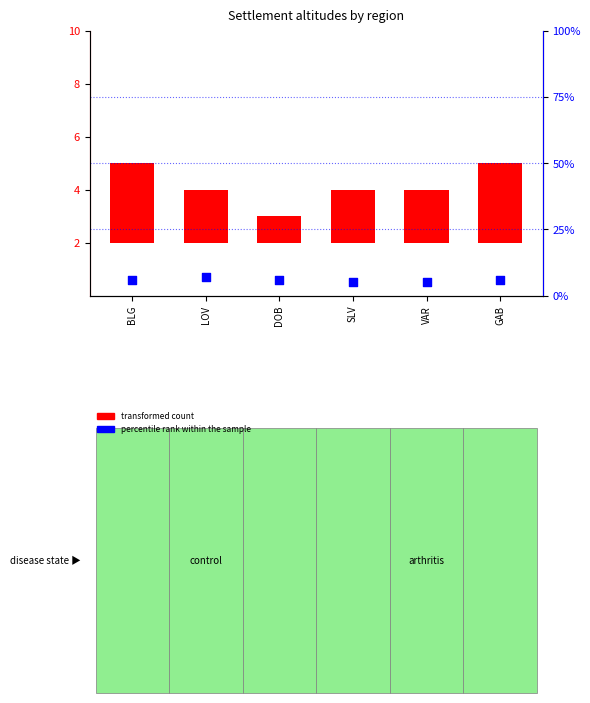

Which has a higher value, BLG or GAB?

BLG